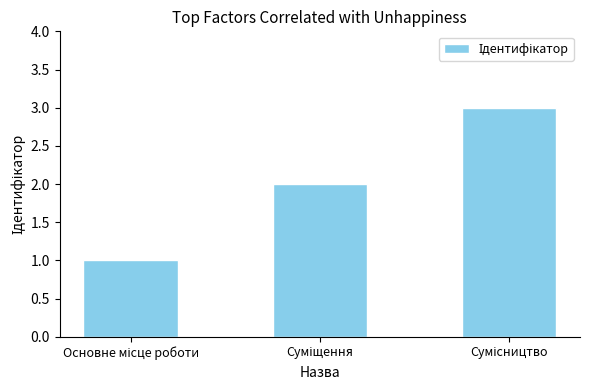

How many distinct data groups are displayed?

1